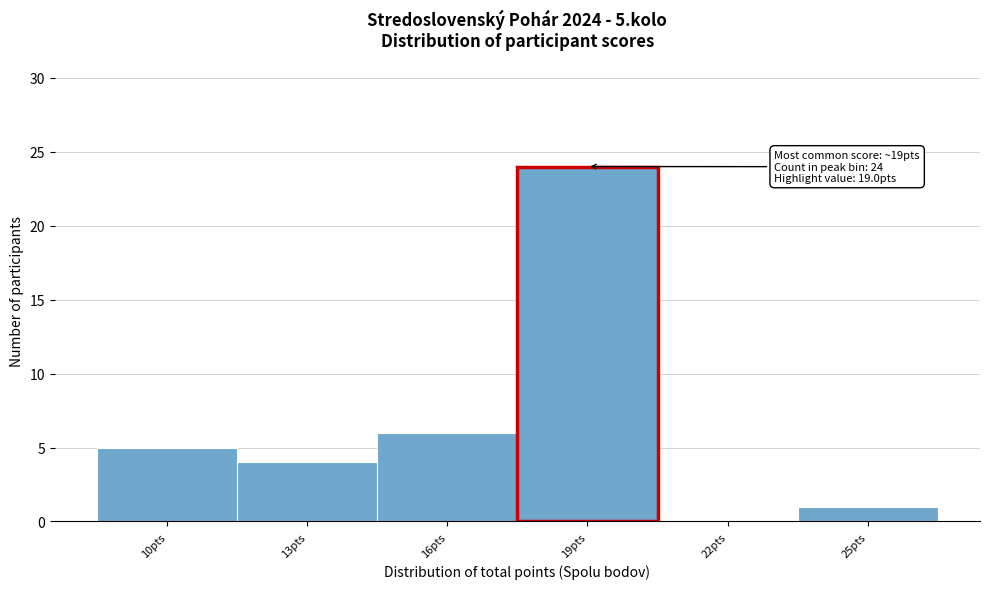

Which range on the x-axis has the tallest bar?

17.5 to 20.5